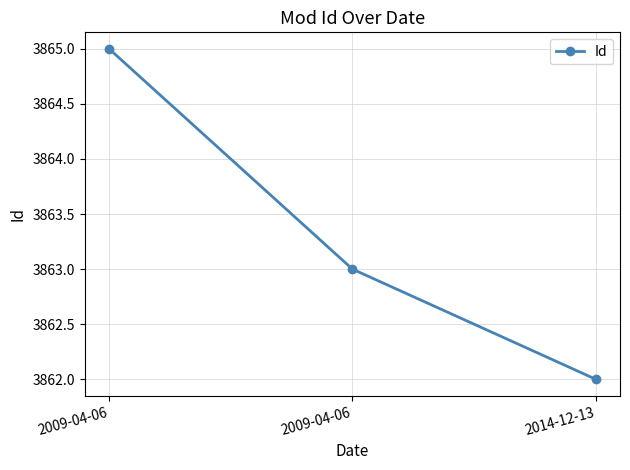

Which label corresponds to the smallest value in the chart?

2014-12-13